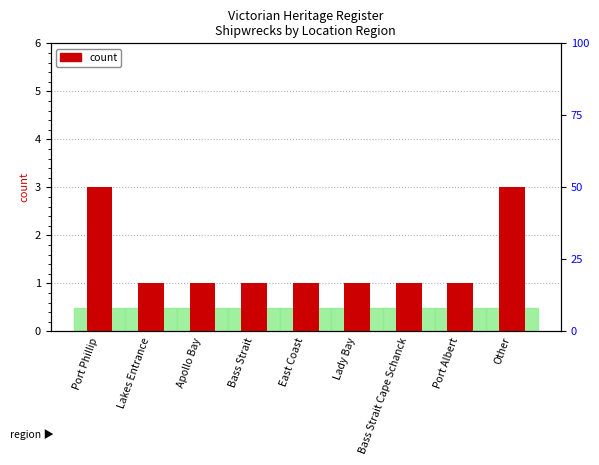

What is the sum of all values?

13